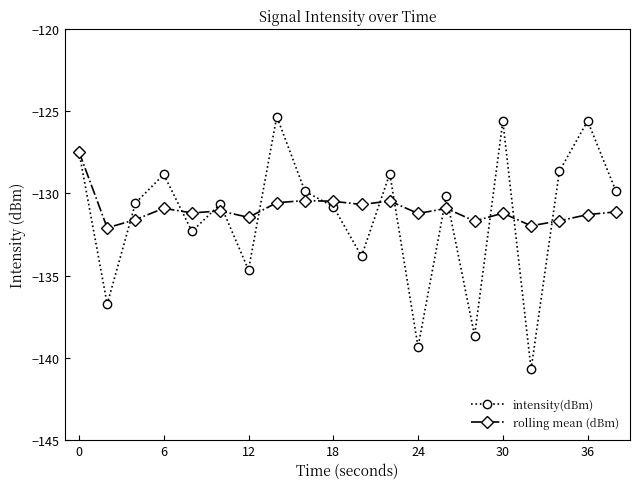

Which series has the largest total across all categories?

rolling mean (dBm)